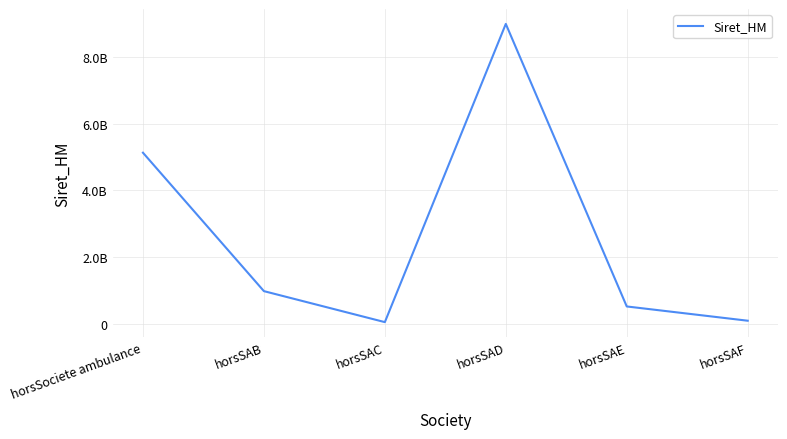

What is the difference between the values at horsSAE and horsSAD?

8459000709